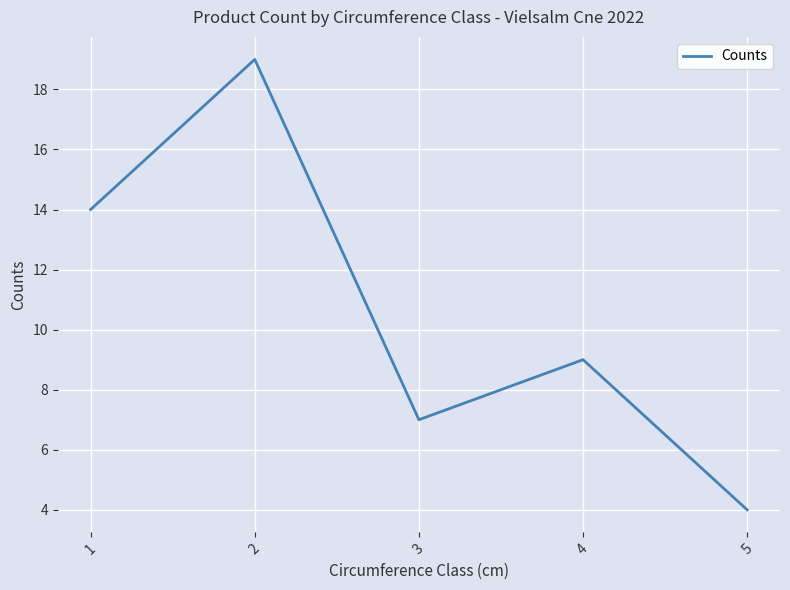

What value does the data have at 1, to the nearest 5?

15